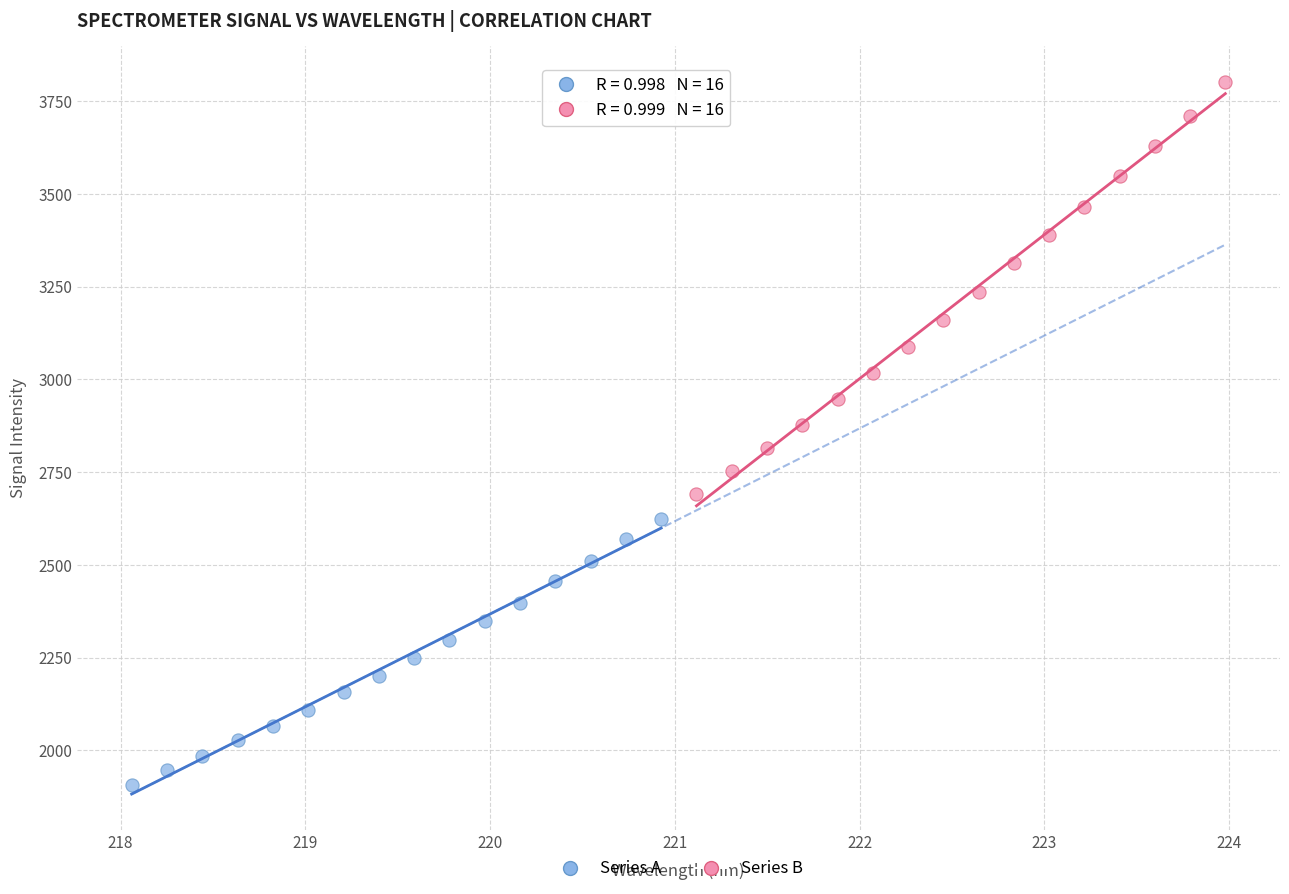

Which series contains the lowest Y value?

Series A